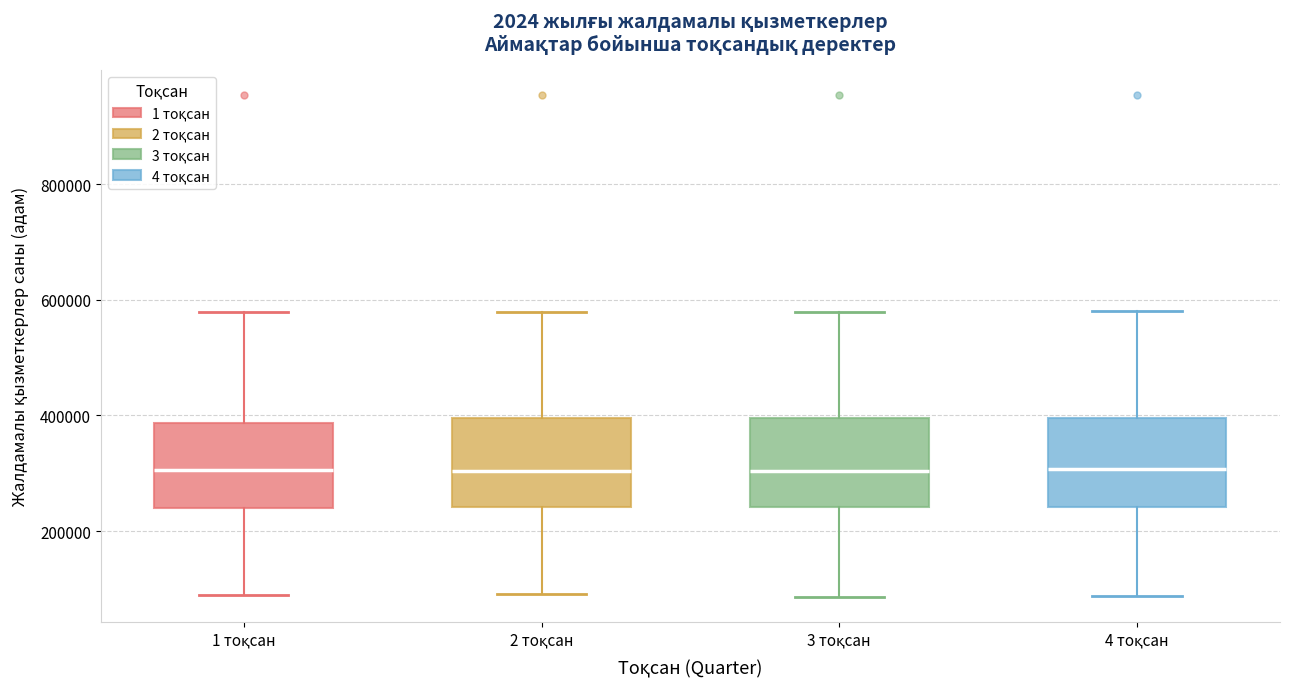

Where is the upper edge of the box for 1 тоқсан on the y-axis? The values are not printed on the chart, so give them approximately, as read against the axis.

380000